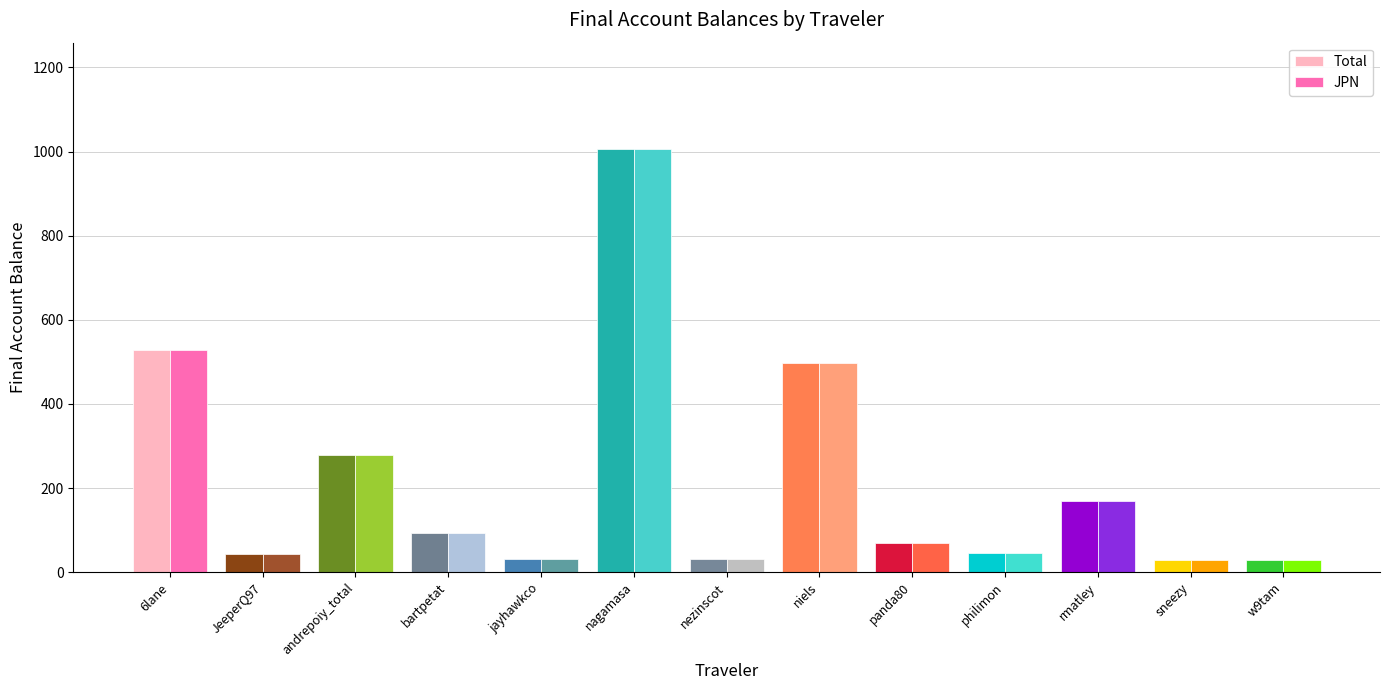

What is the value of the JPN bar at the 3rd from the left?

279.5